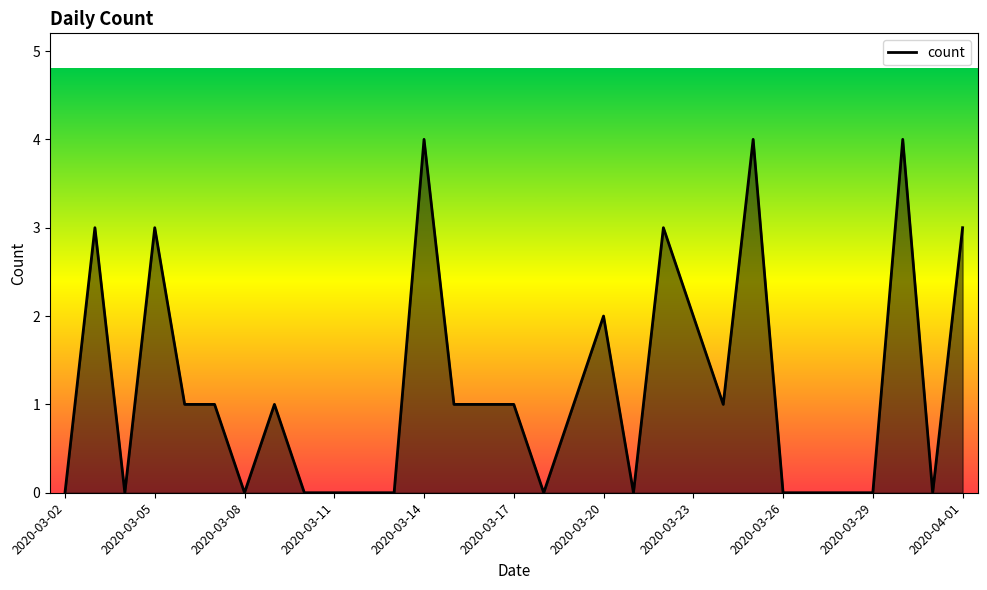

What is the maximum value shown in the chart?

4